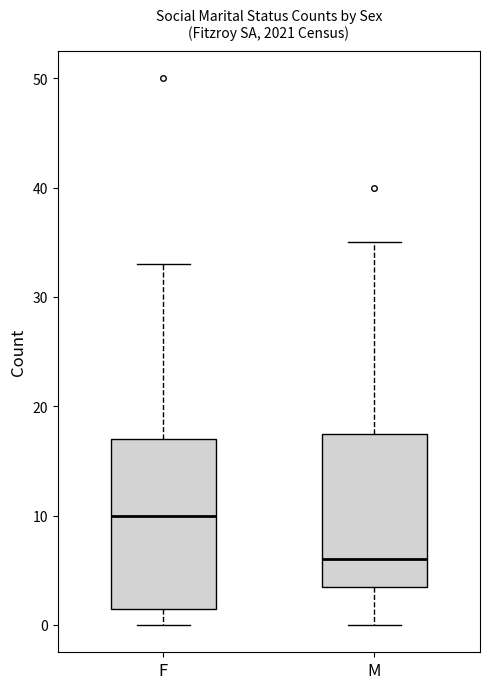

Reading left to right, transcribe this box plot: for each box, give where its median line is, the range the box spans, and where its two whiskers end, as read against the y-axis. The values are not printed on the chart, so give them approximately, as read against the axis.

F: median 10, box 2 to 17, whiskers 0 to 33
M: median 6, box 4 to 18, whiskers 0 to 35